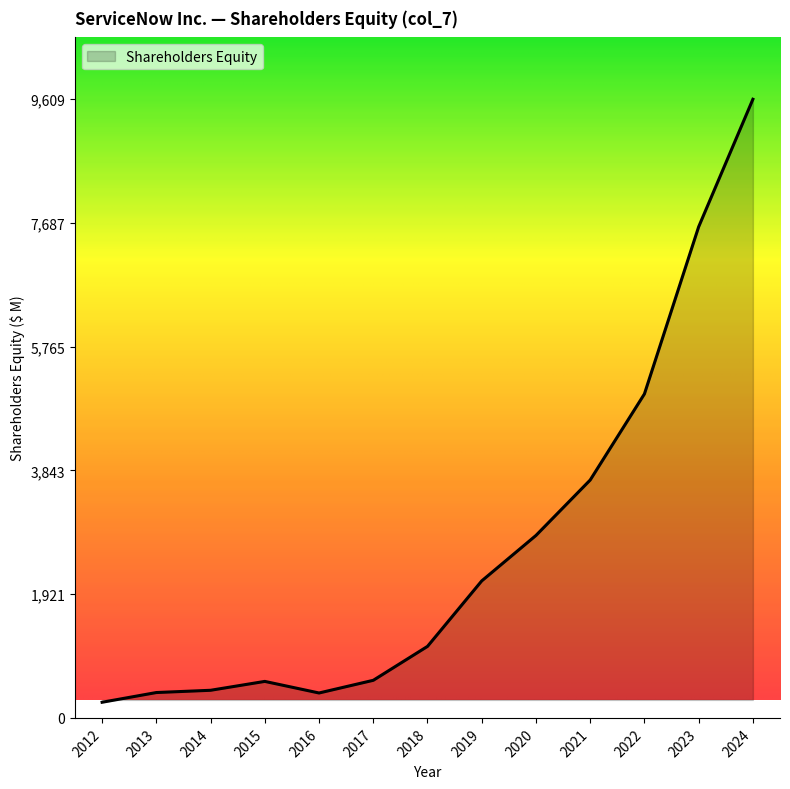

What is the change in value from 2012 to 2021?

+3452